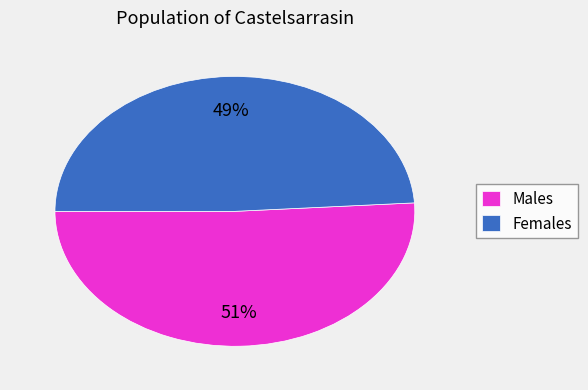

To the nearest percent, what is the average slice percentage?

50%